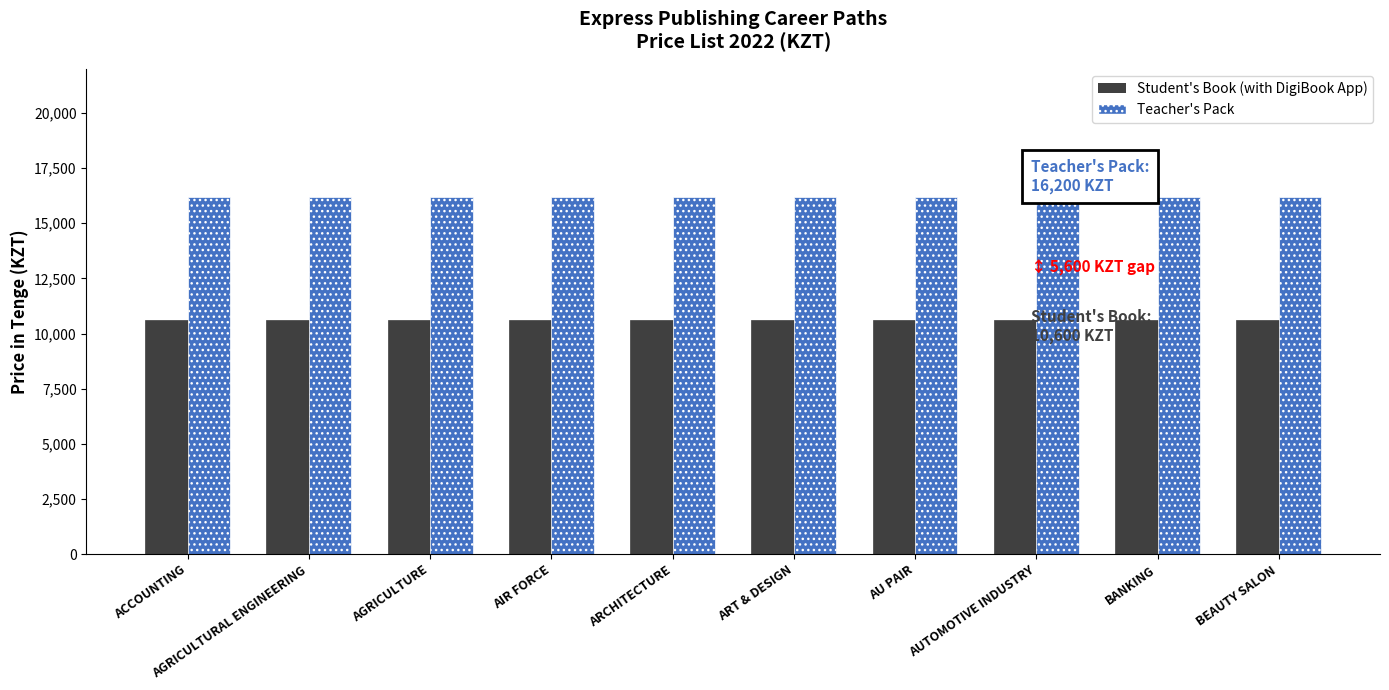

What is the minimum value shown in the chart?

10600